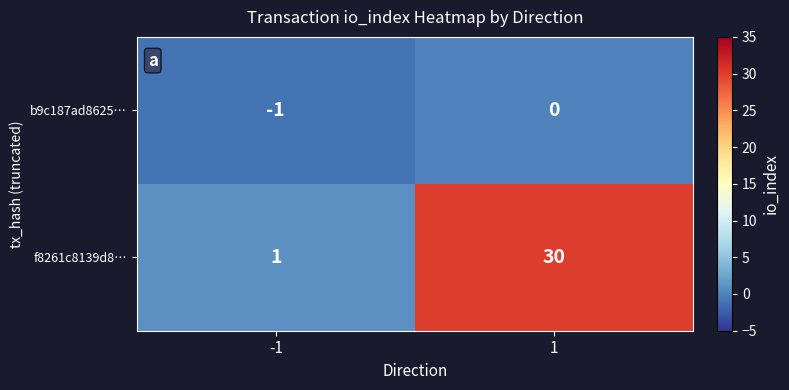

List the series in order of their peak value, highest first.

f8261c8139d8…, b9c187ad8625…